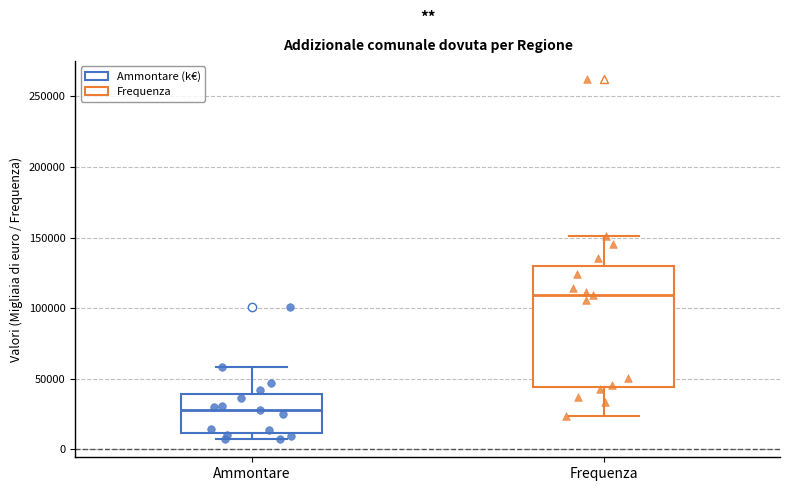

Which box's median line is the lowest?

Ammontare